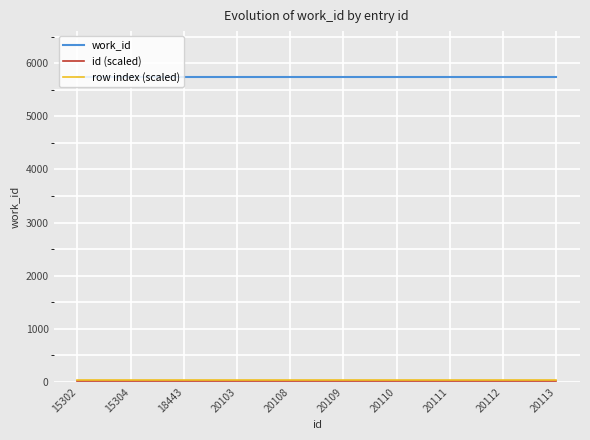

What is the greatest value displayed?

5744